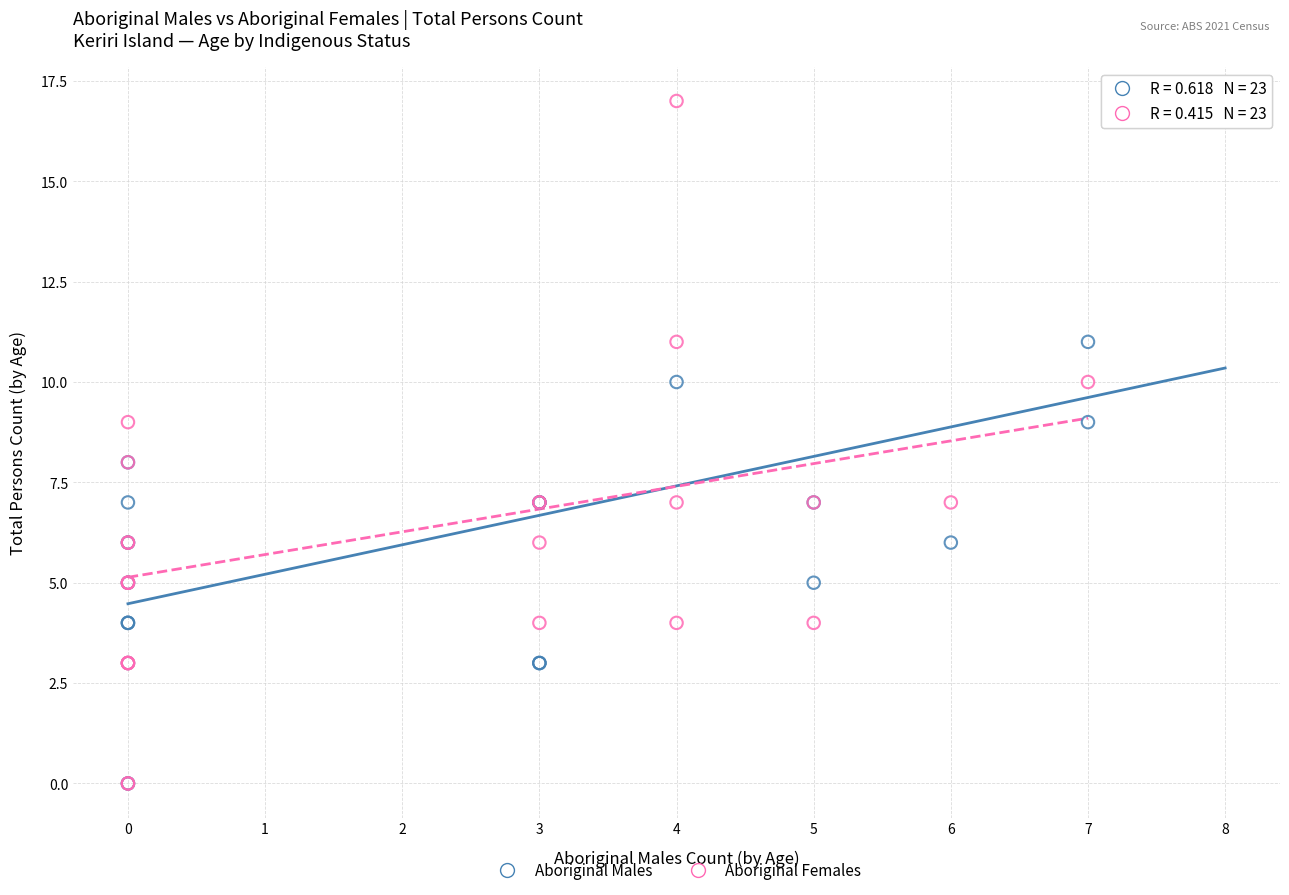

What are all the series names shown in the legend?

Aboriginal Males, Aboriginal Females